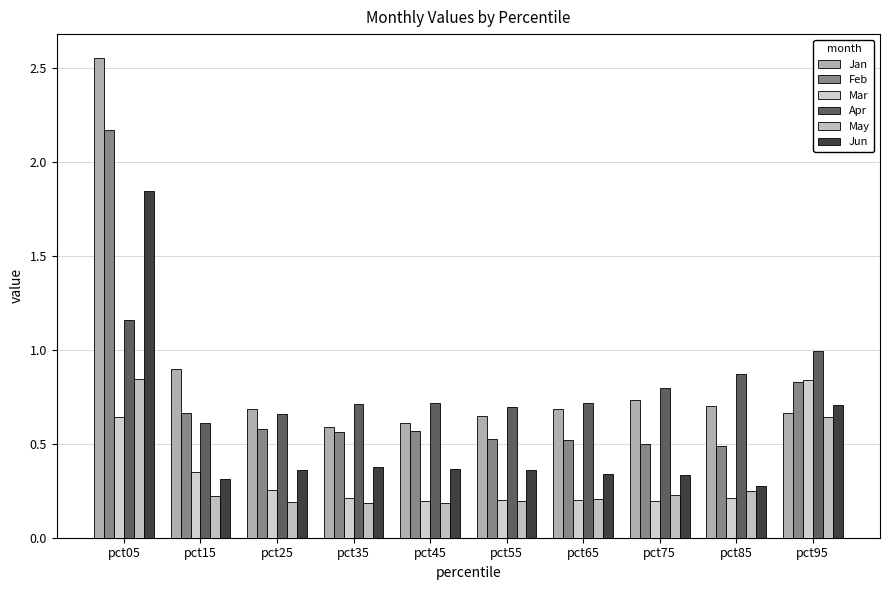

At how many categories does at least one series exceed 0?

10